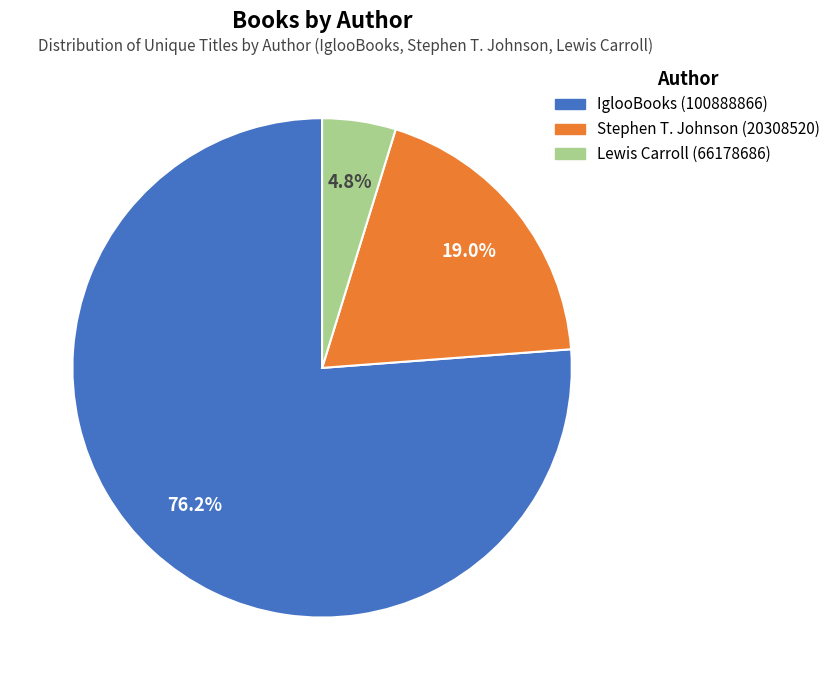

Count the number of slices in the pie.

3